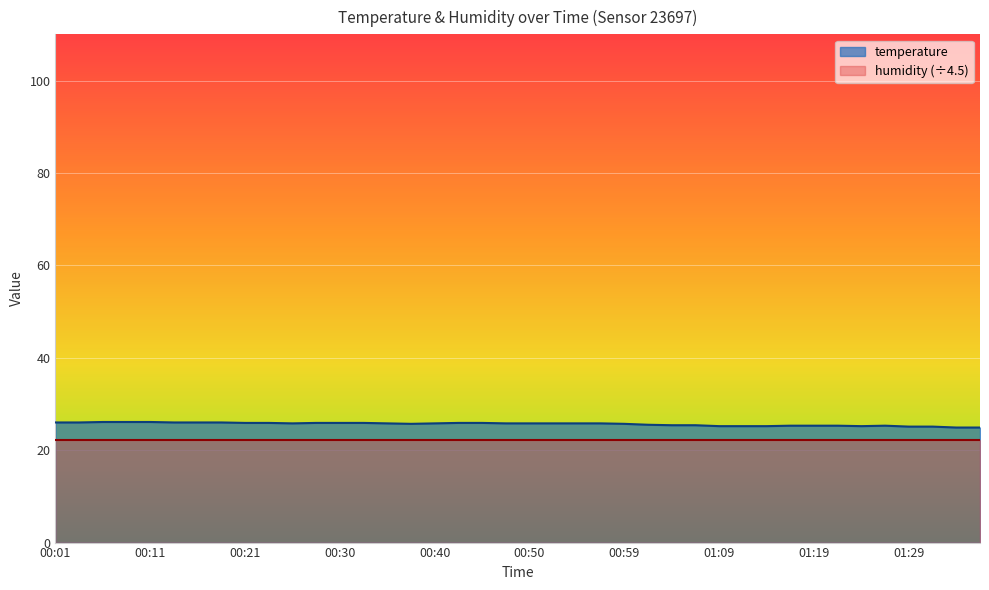

What is the minimum value shown in the chart?

22.2